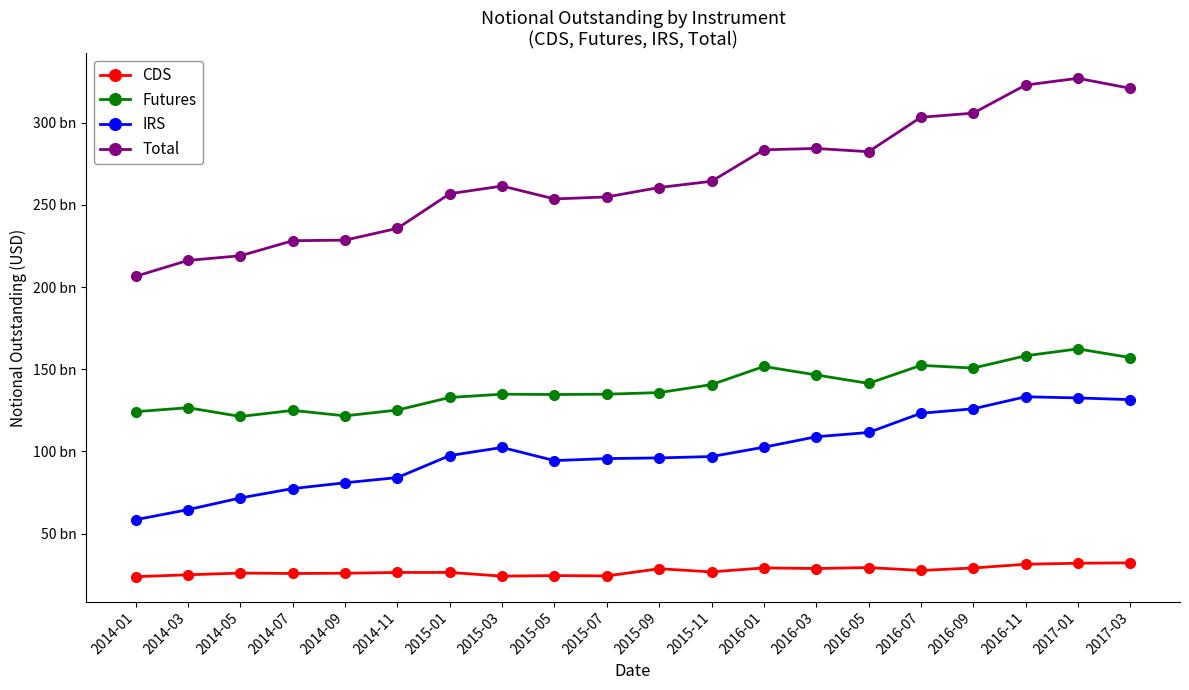

Which has a higher value, 2014-07 or 2014-01?

2014-07